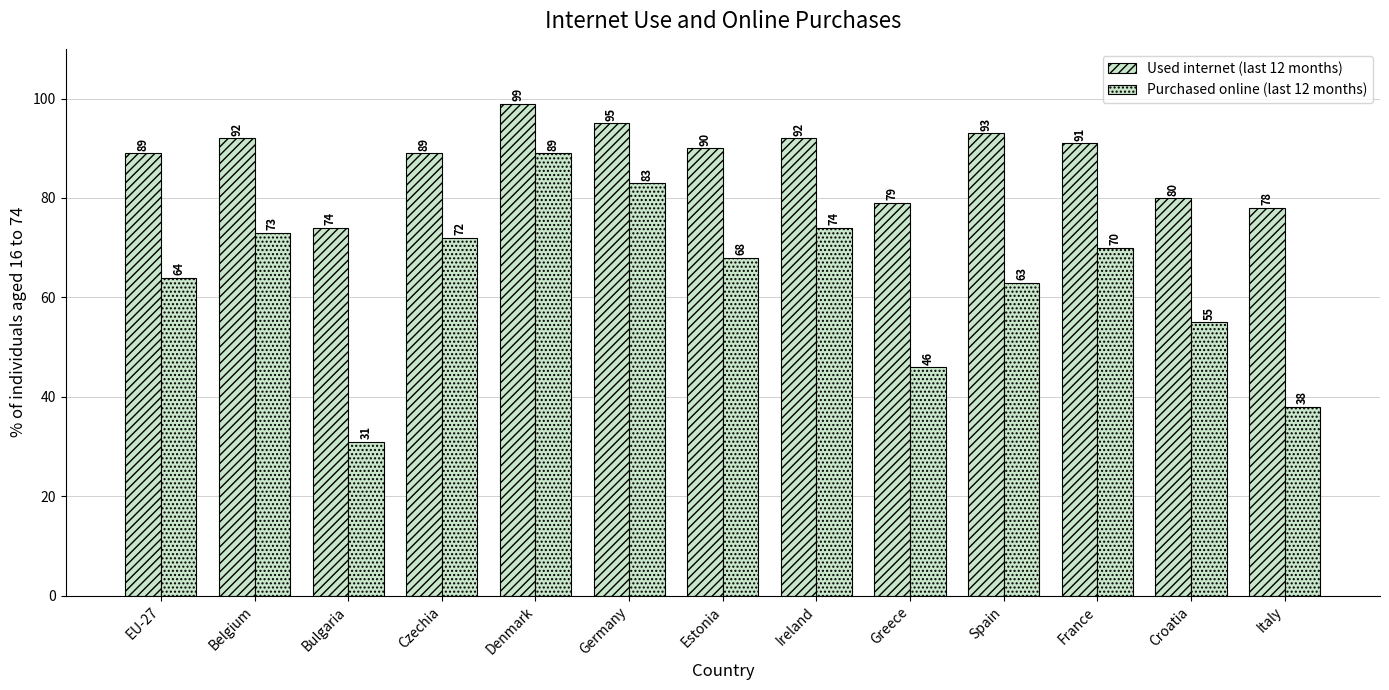

Count the number of data series in this chart.

2